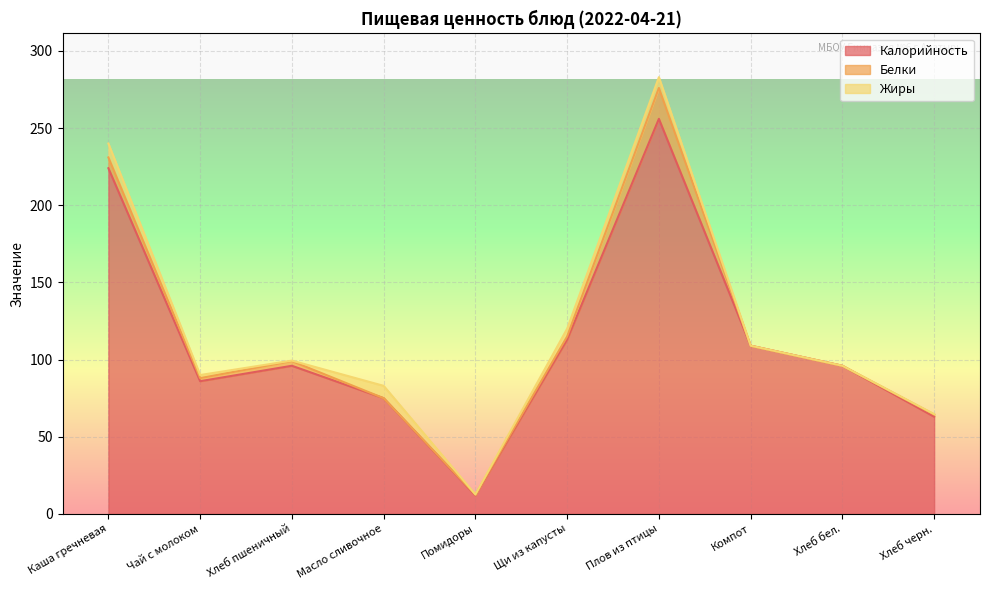

Is it true that Калорийность equals 86.0 at Чай с молоком?

True